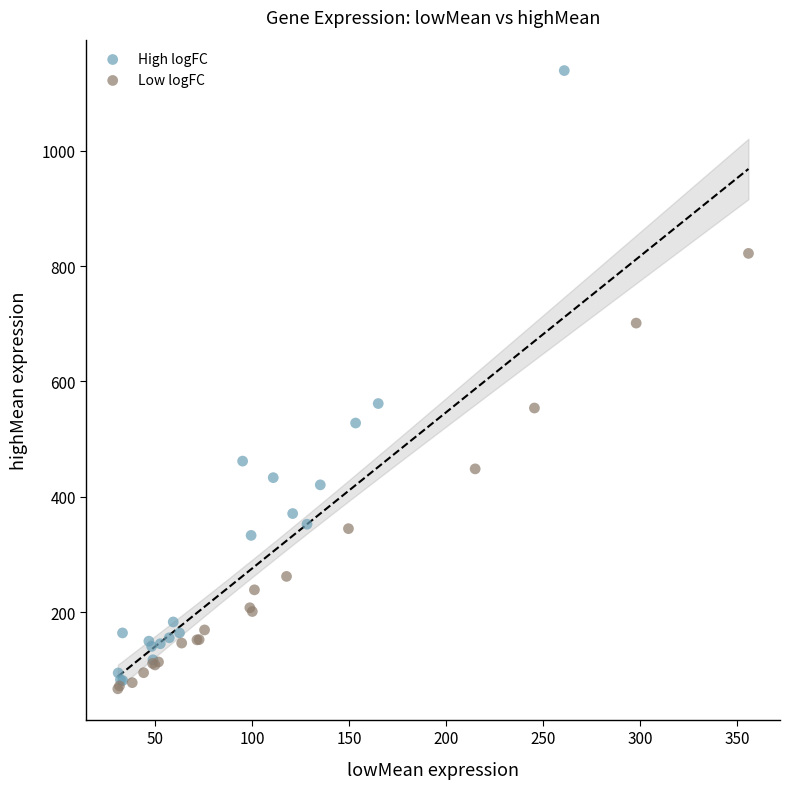

Which series reaches the minimum Y coordinate?

Low logFC